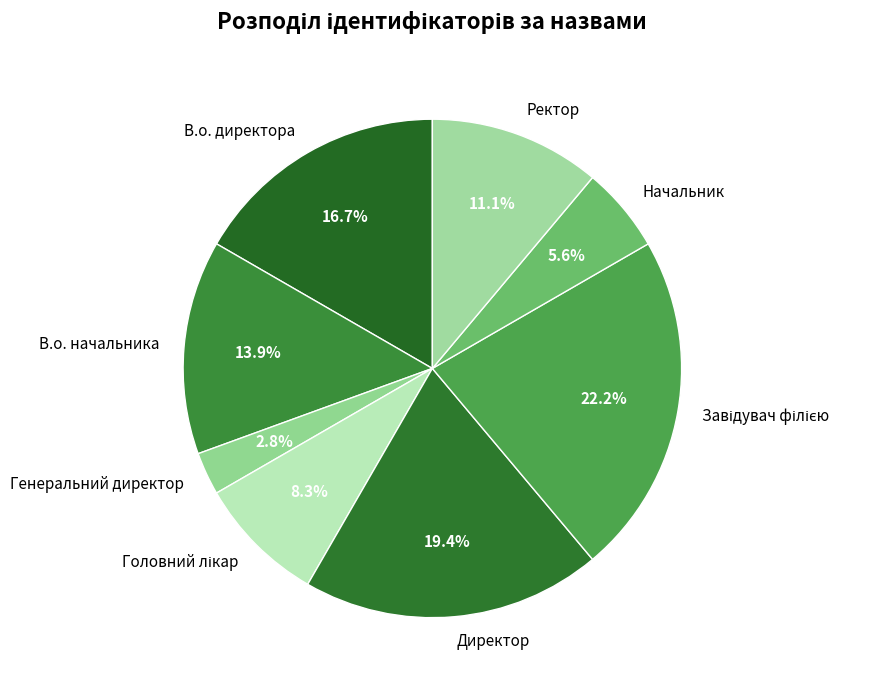

Is there any slice that represents more than half of the pie?

No